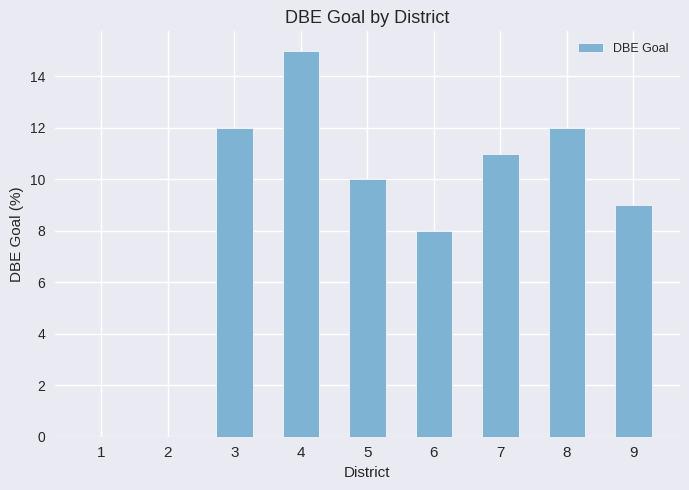

What is the ratio of the value at 9 to the value at 7?

0.8